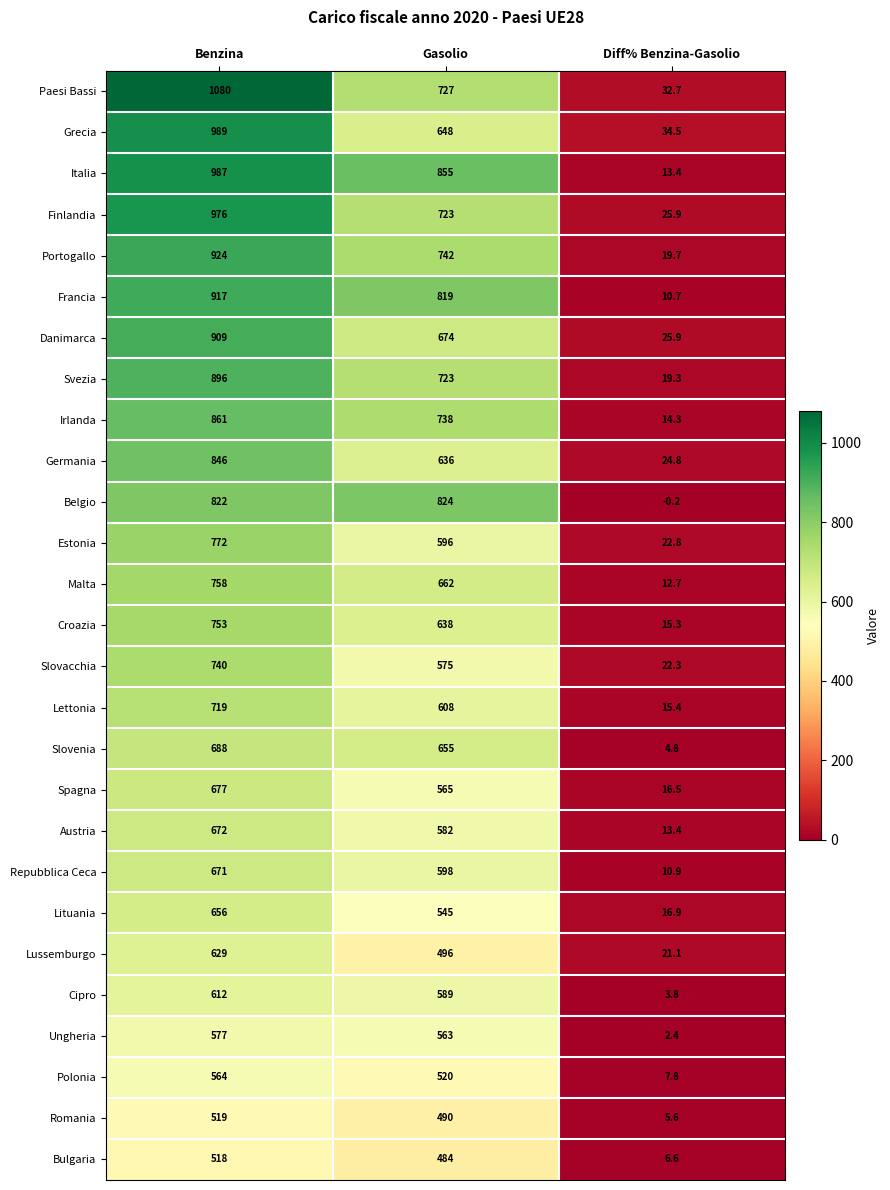

How many series are shown in this chart?

27